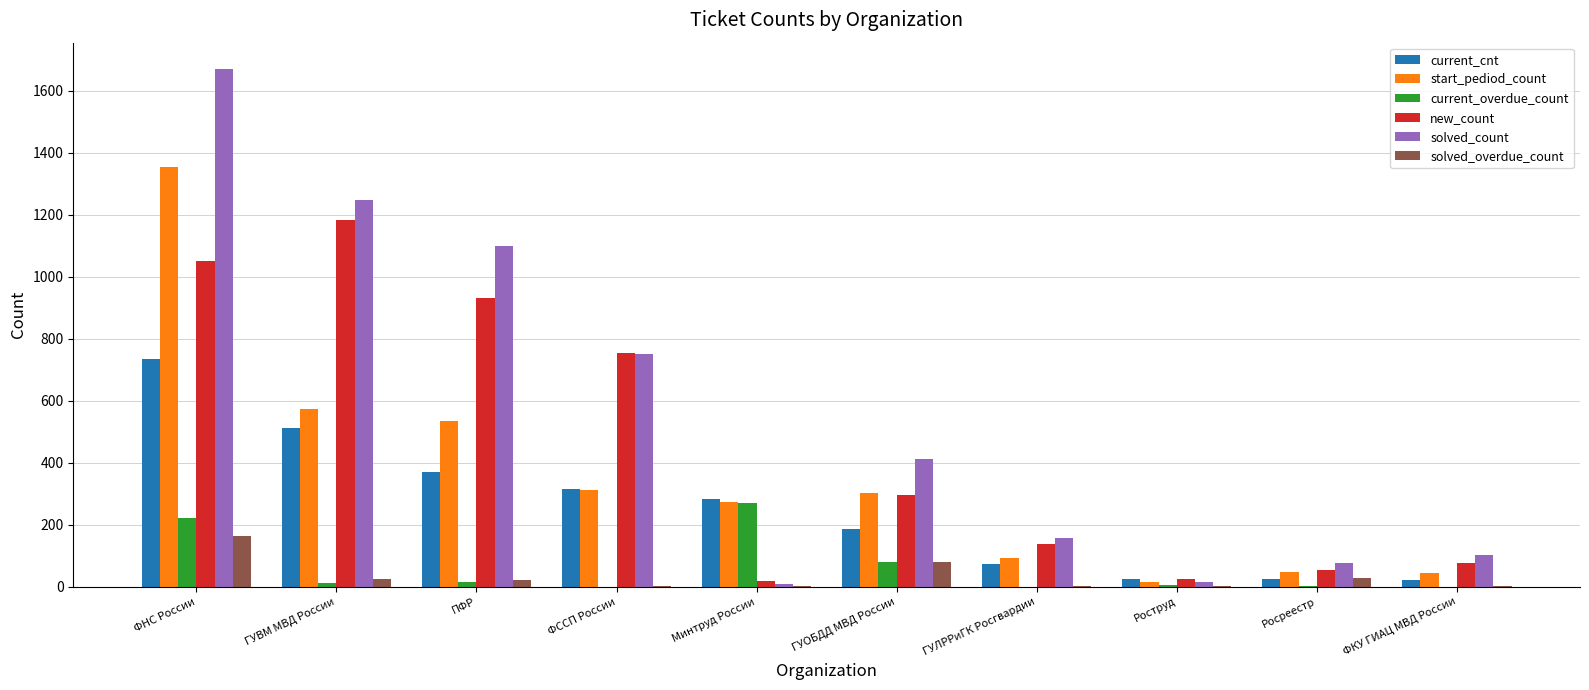

Between ПФР and ГУЛРРиГК Росгвардии, which series saw the biggest shift?

solved_count